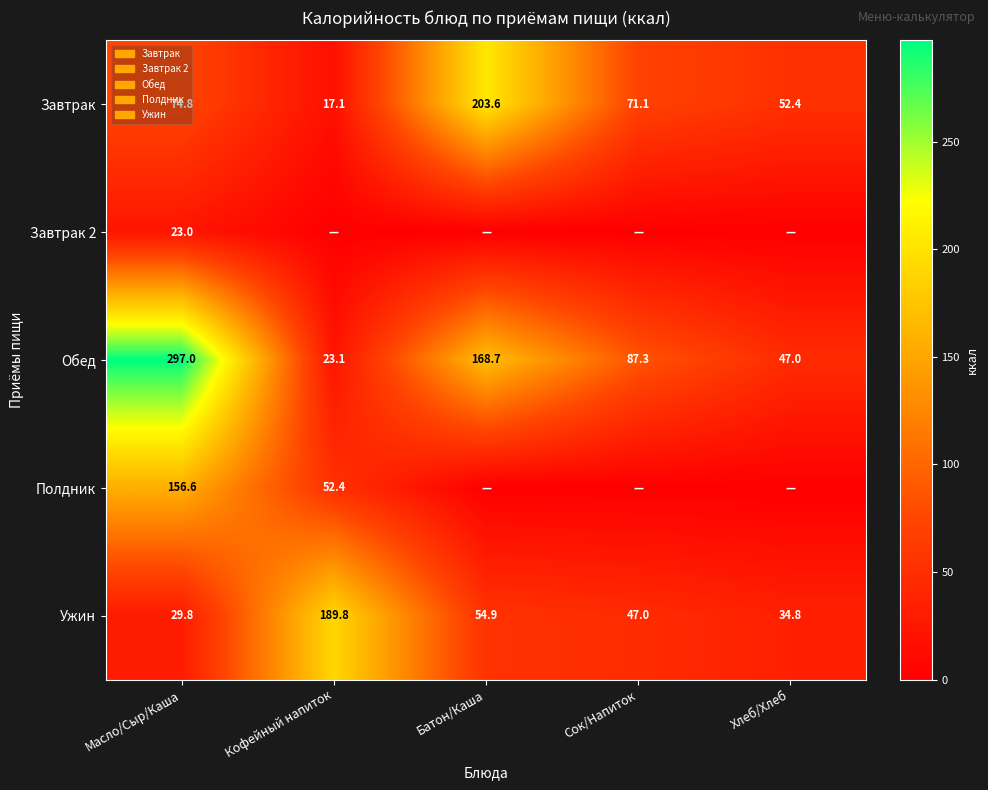

Which has a higher value, Батон/Каша or Масло/Сыр/Каша?

Батон/Каша